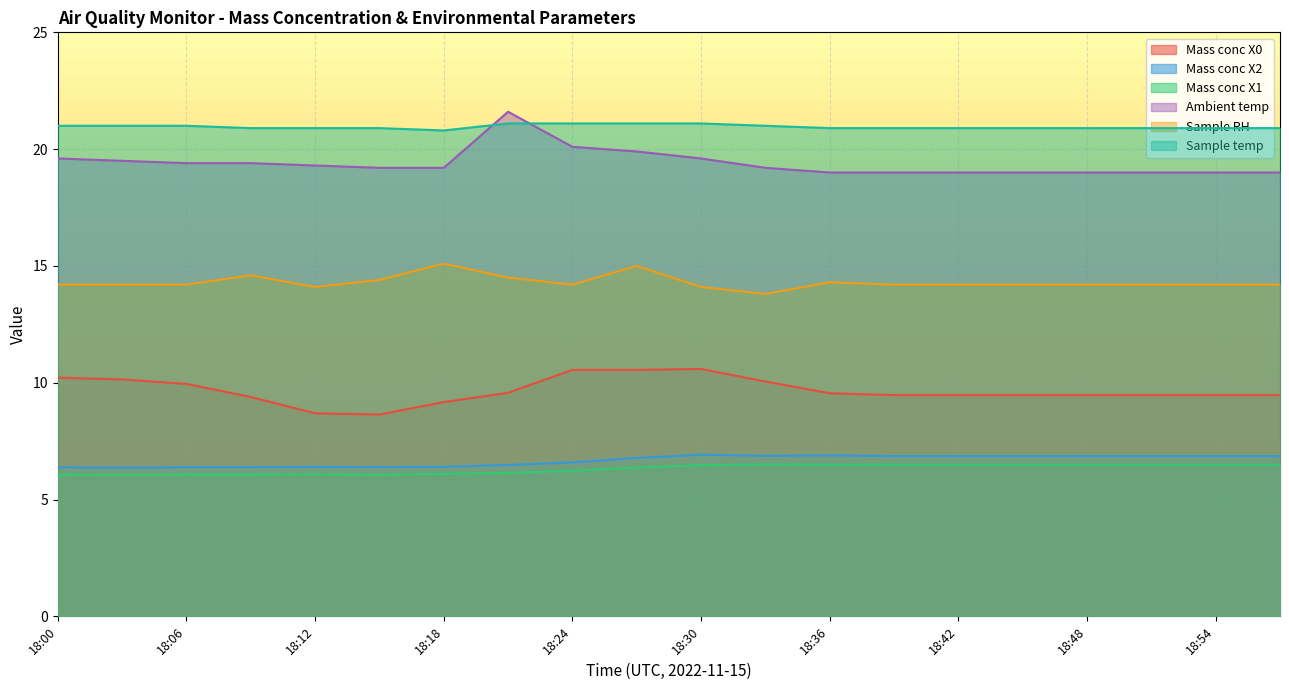

What is the difference between the maximum and minimum values in the Sample temp series?

0.3